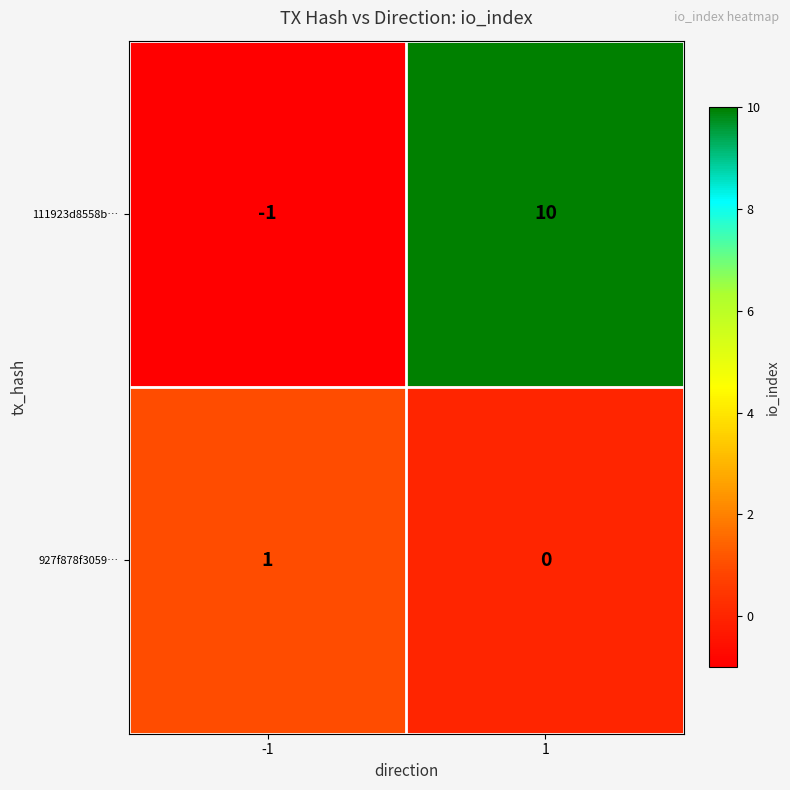

List the series in order of their overall mean, lowest first.

927f878f3059…, 111923d8558b…